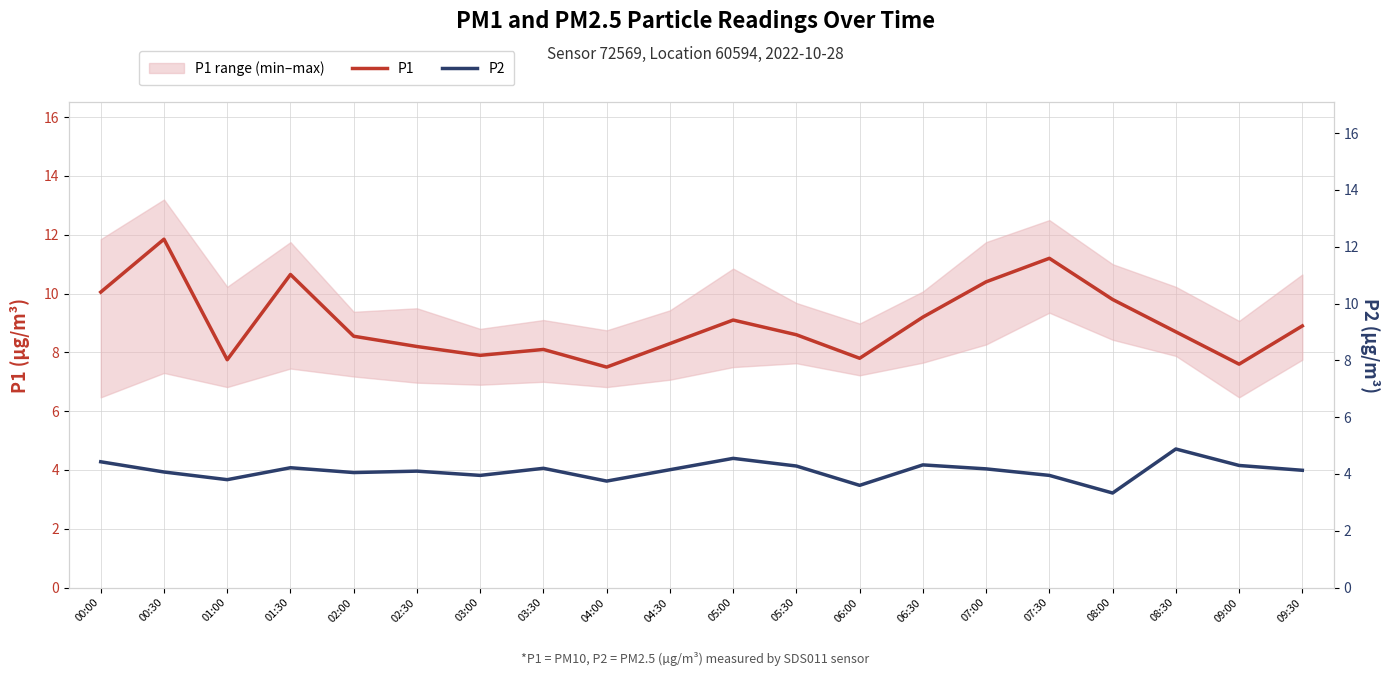

What is the total value across all series at 00:30?

15.9